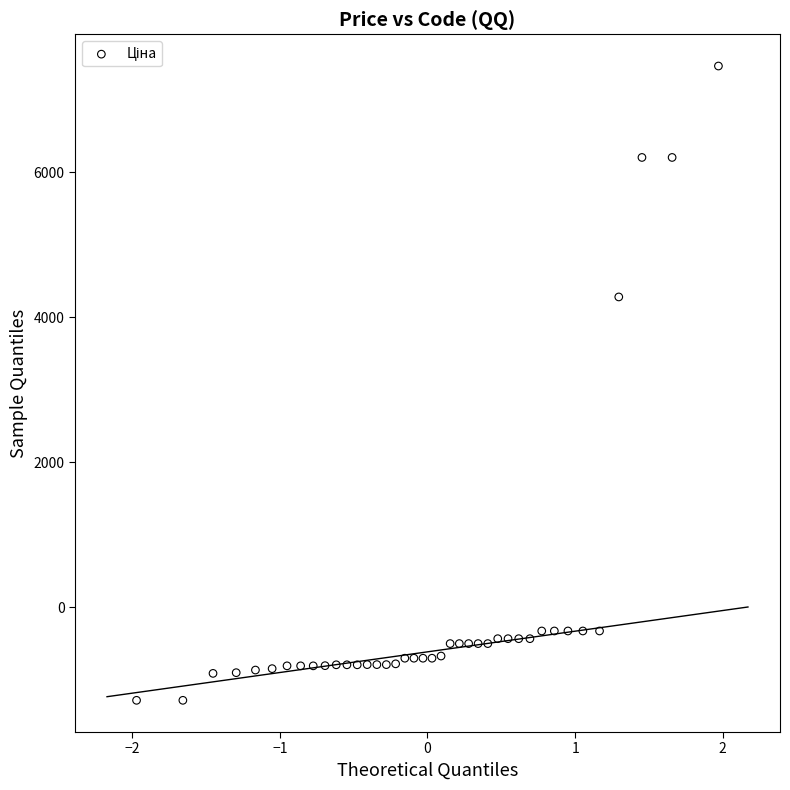

What is the range of X values (max minus min)?

3.9